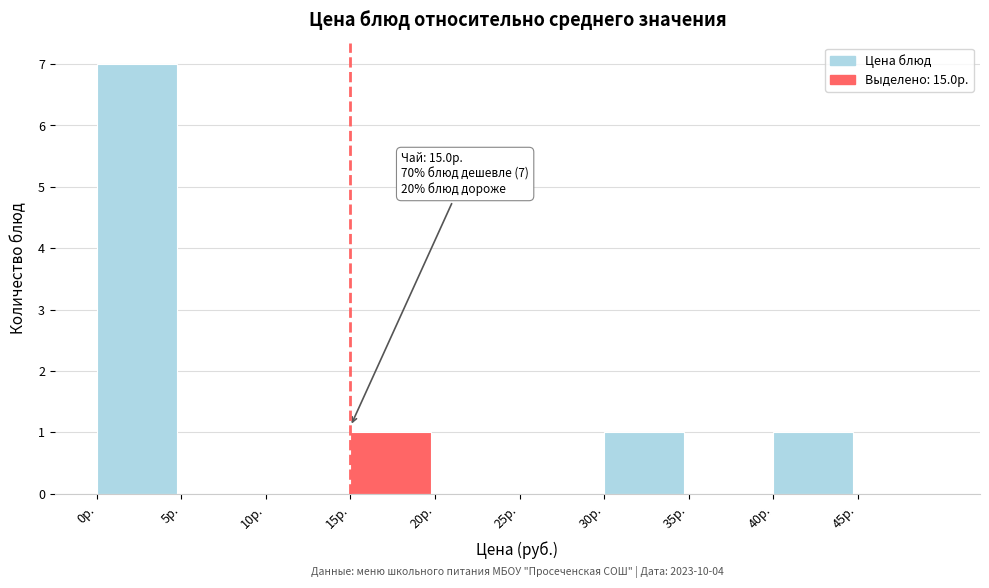

Which range on the x-axis has the tallest bar?

0 to 5